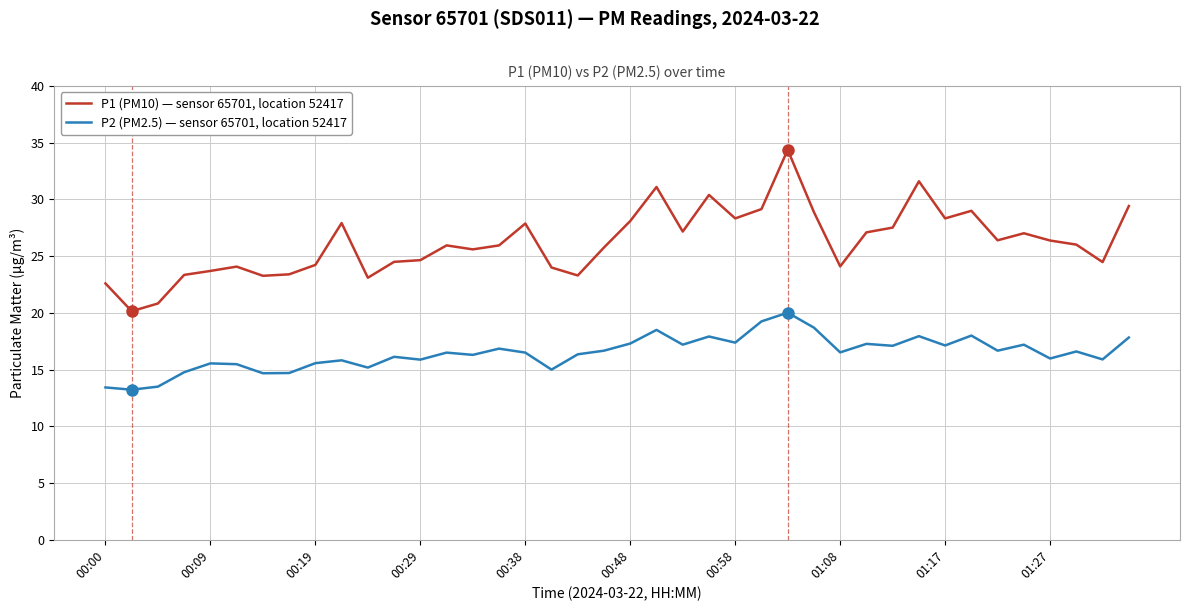

In P1 (PM10) — sensor 65701, location 52417, how many points are higher than both neighbors (excluding endpoints)?

10